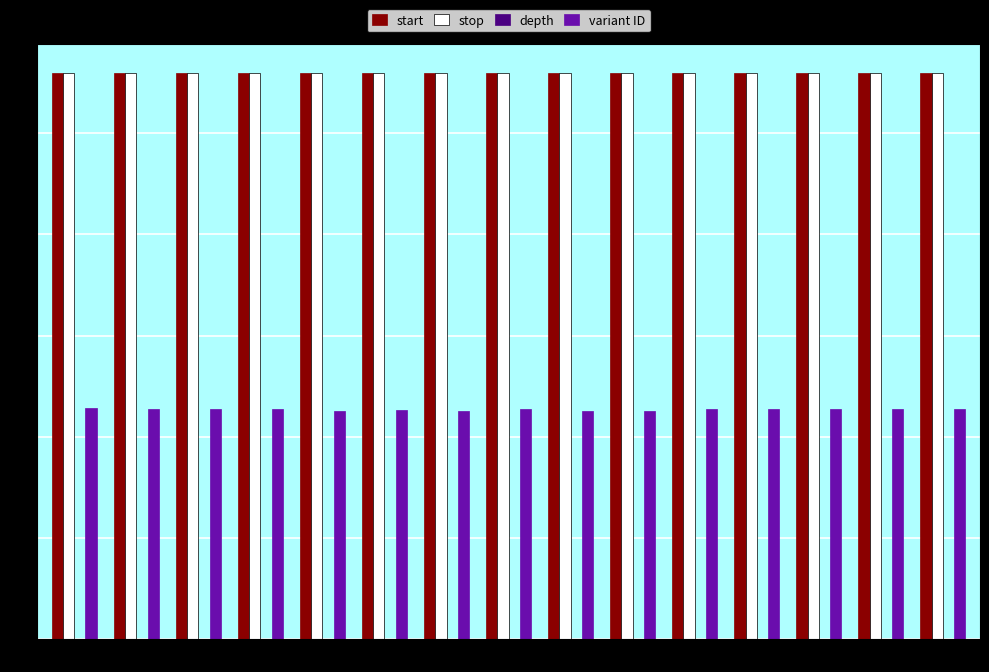

Read the stop value at G.

111887412